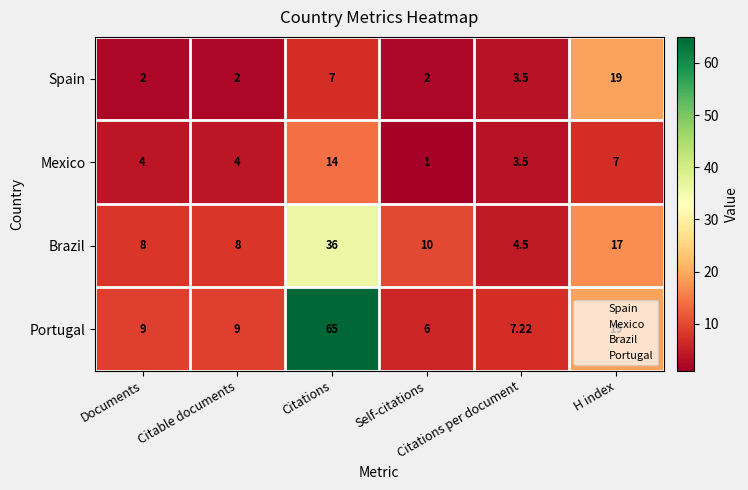

Which series has the widest spread of values?

Portugal